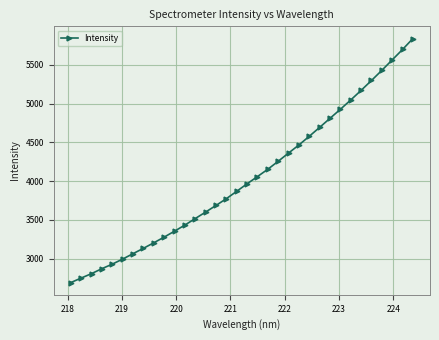

Does the chart have visible grid lines?

Yes